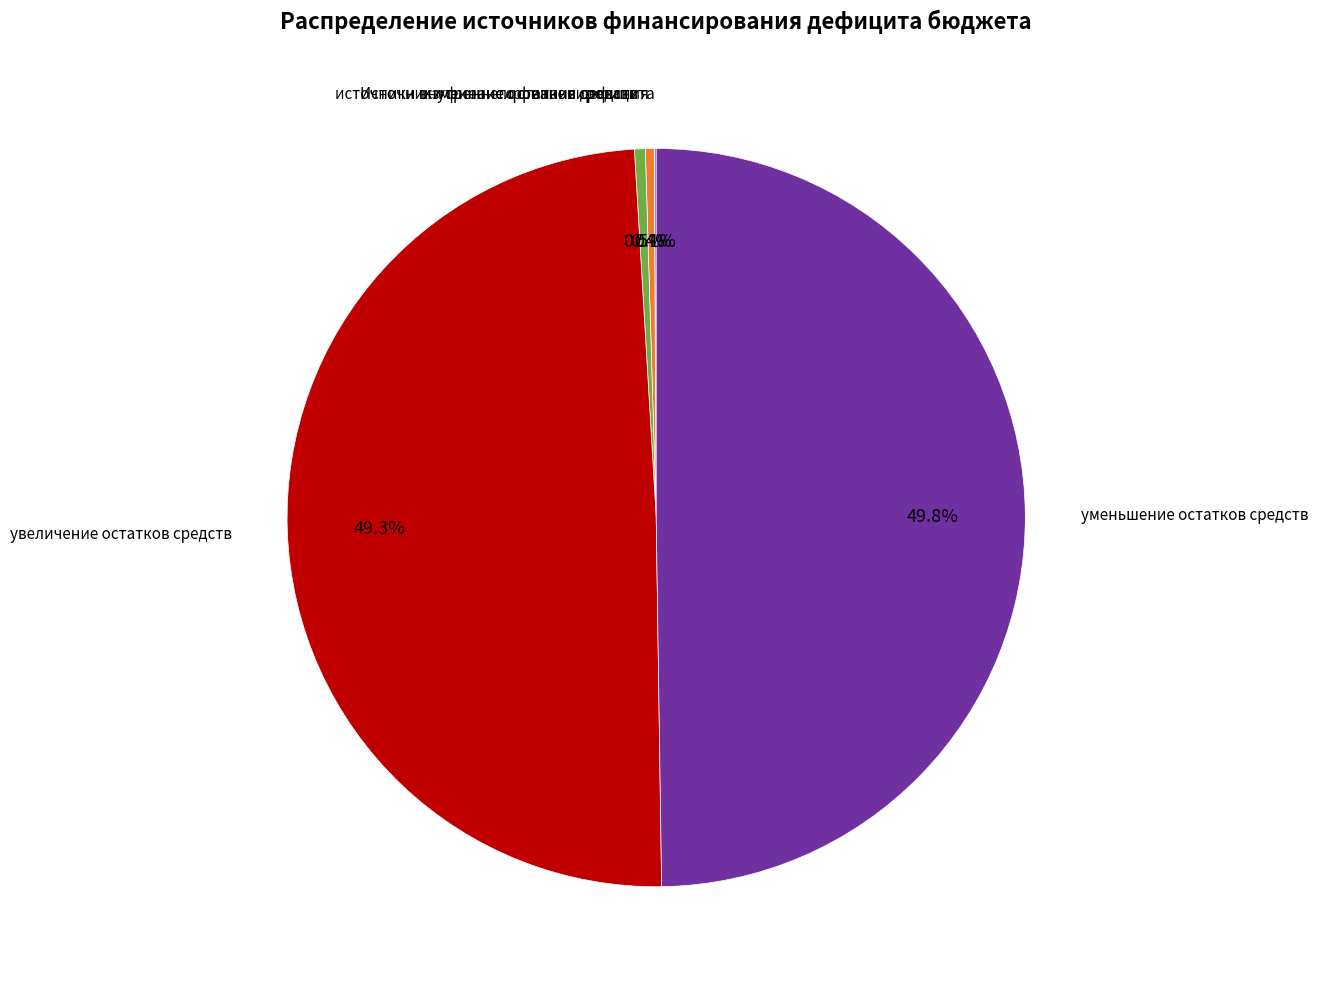

To the nearest percent, what is the difference between the largest and smallest slice percentages?

50%